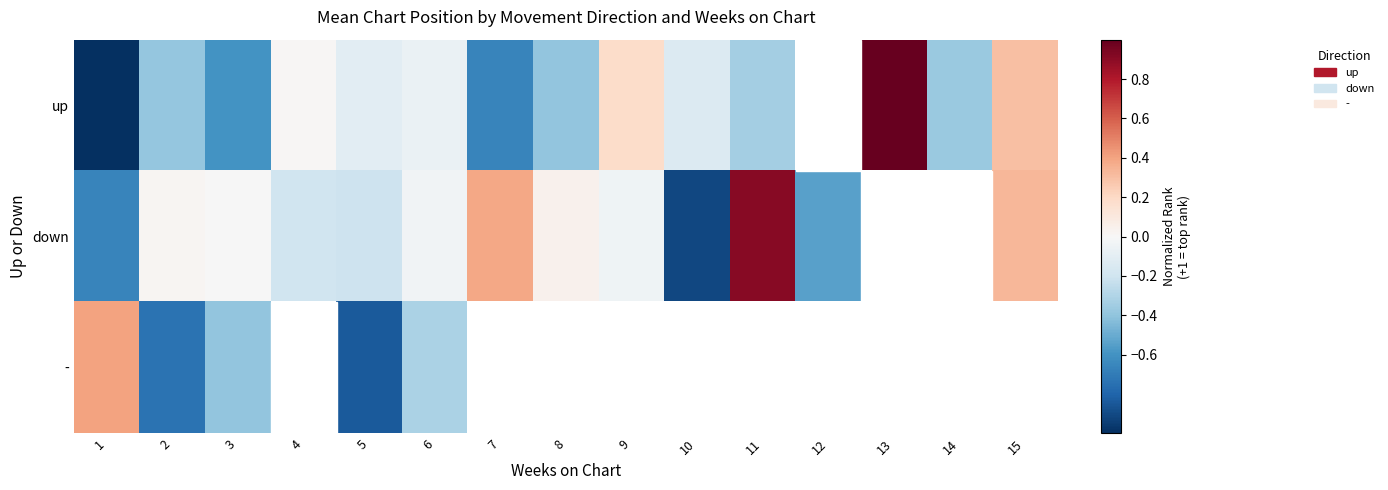

What is the spread (max minus min) of values at 6?

0.3